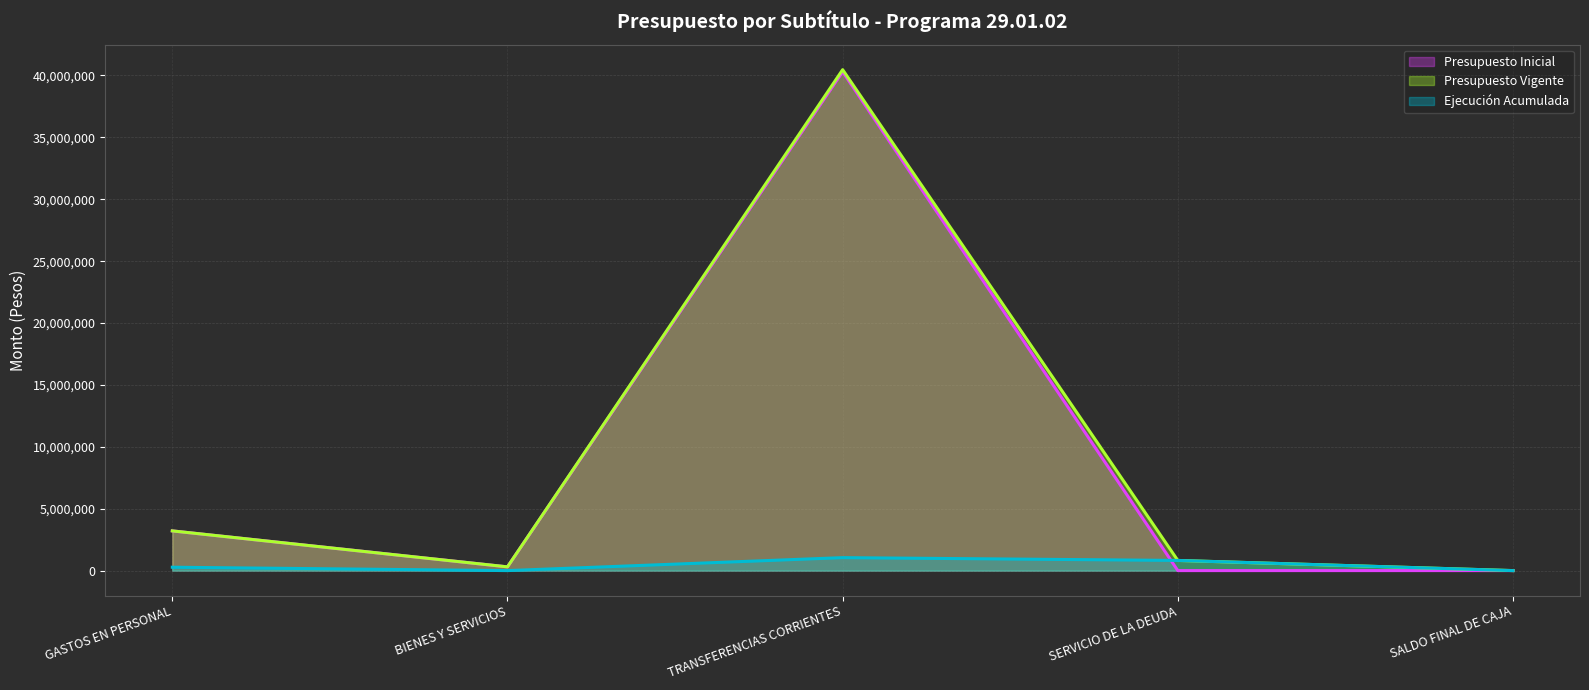

How many lines are shown in the chart?

3